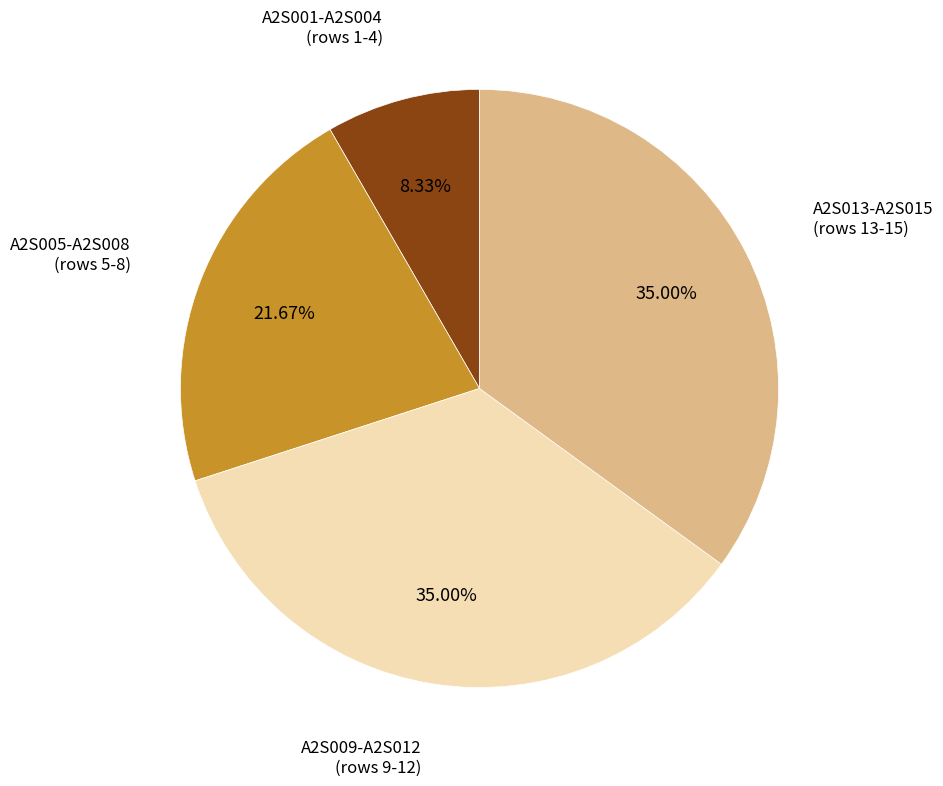

Is there a majority slice in this chart?

No